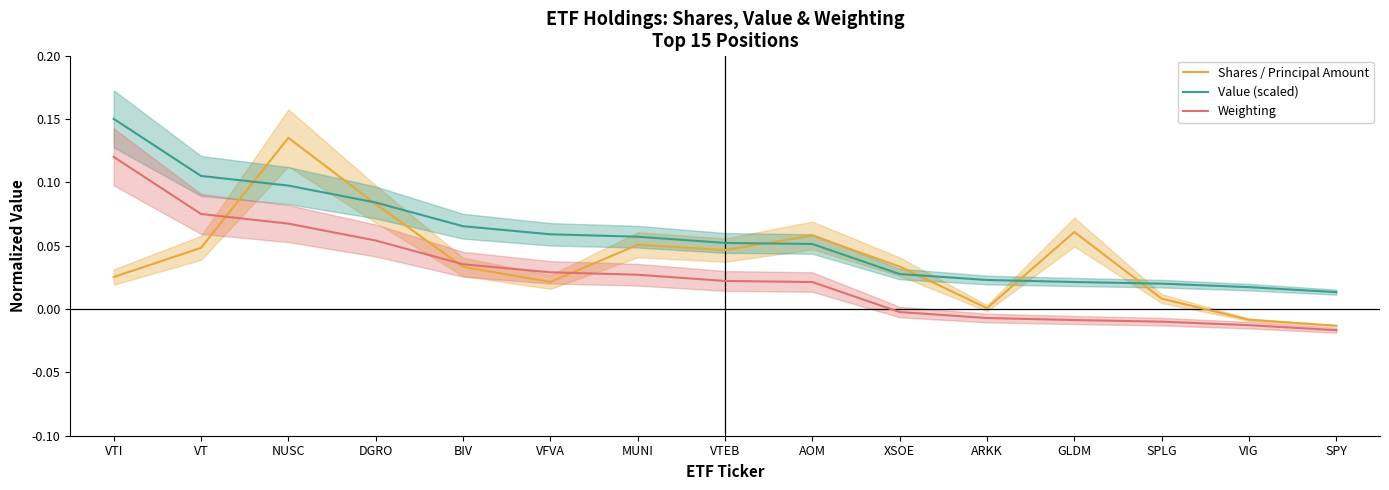

The Shares / Principal Amount series shows 0.1 at NUSC. True or false?

True